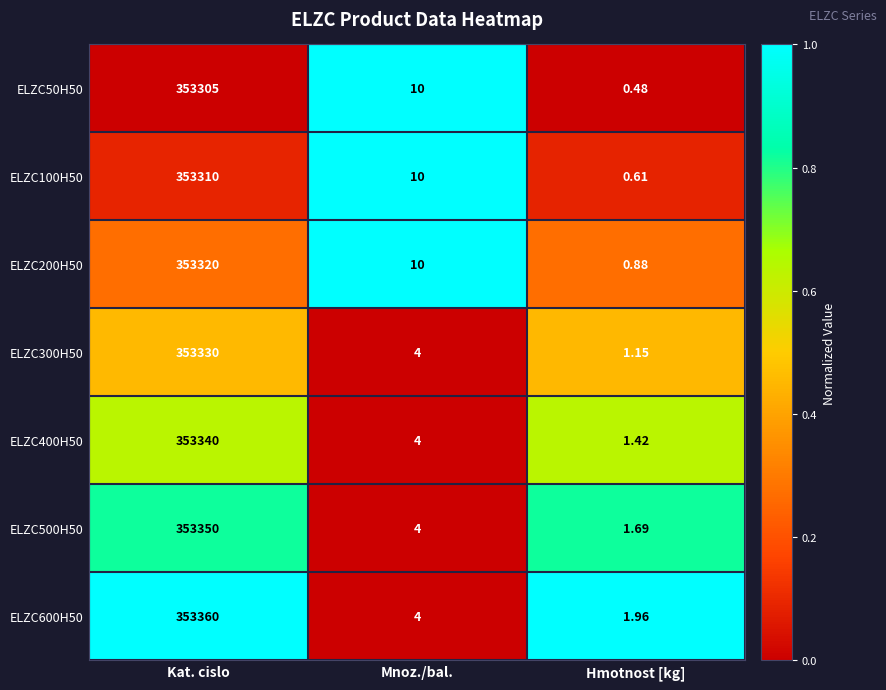

What is the difference between the highest and lowest values at Hmotnost [kg]?

1.5